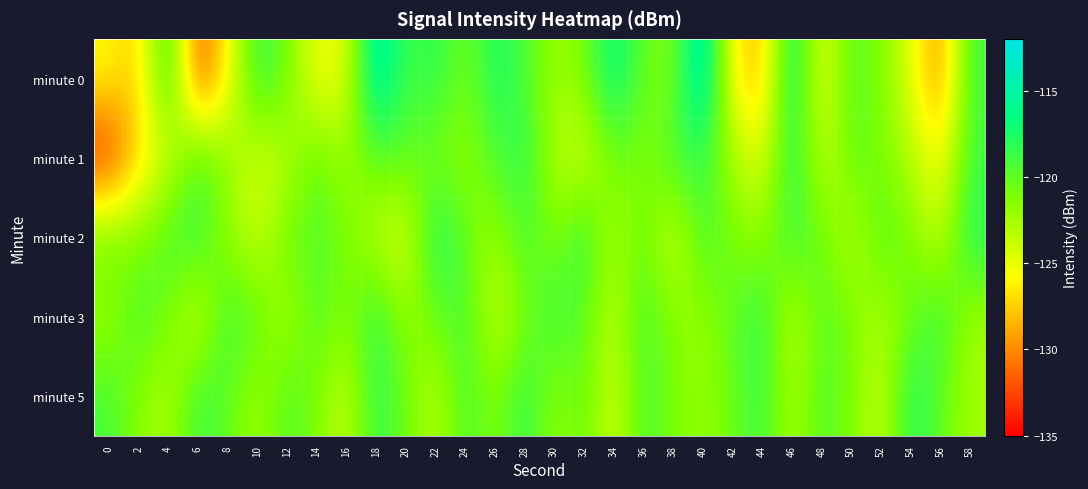

Which has a higher value, 22 or 58?

22